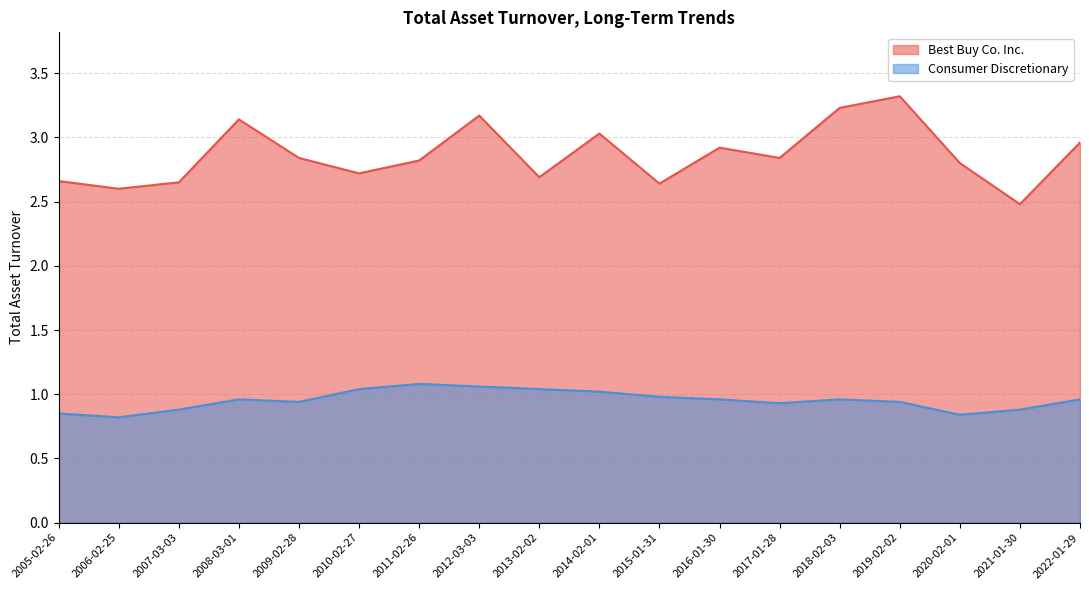

What is the difference between the maximum and minimum values in the Consumer Discretionary series?

0.3